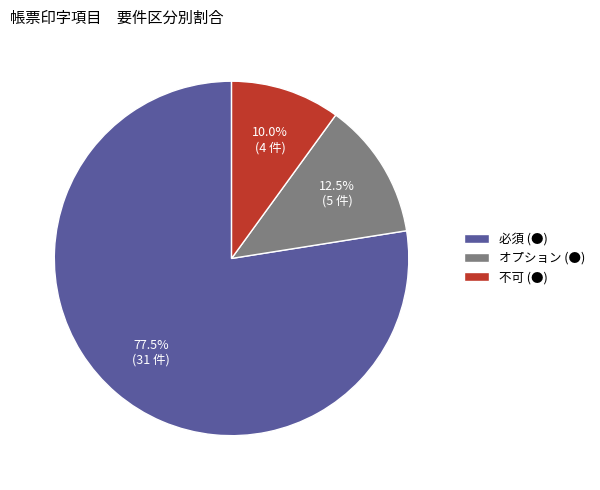

How many segments does this pie chart have?

3